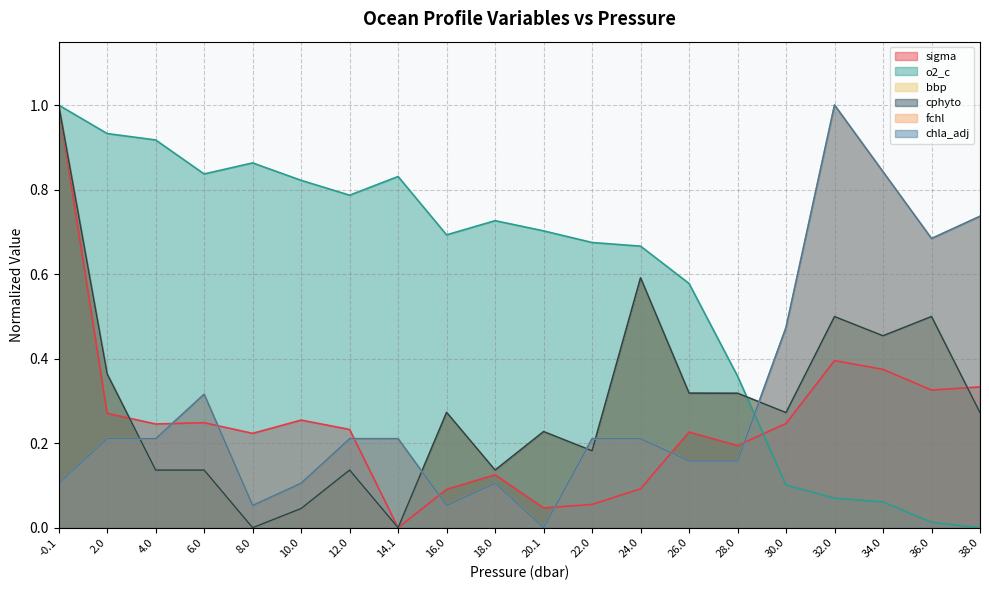

True or false: chla_adj has more than 0 interior local peaks.

True